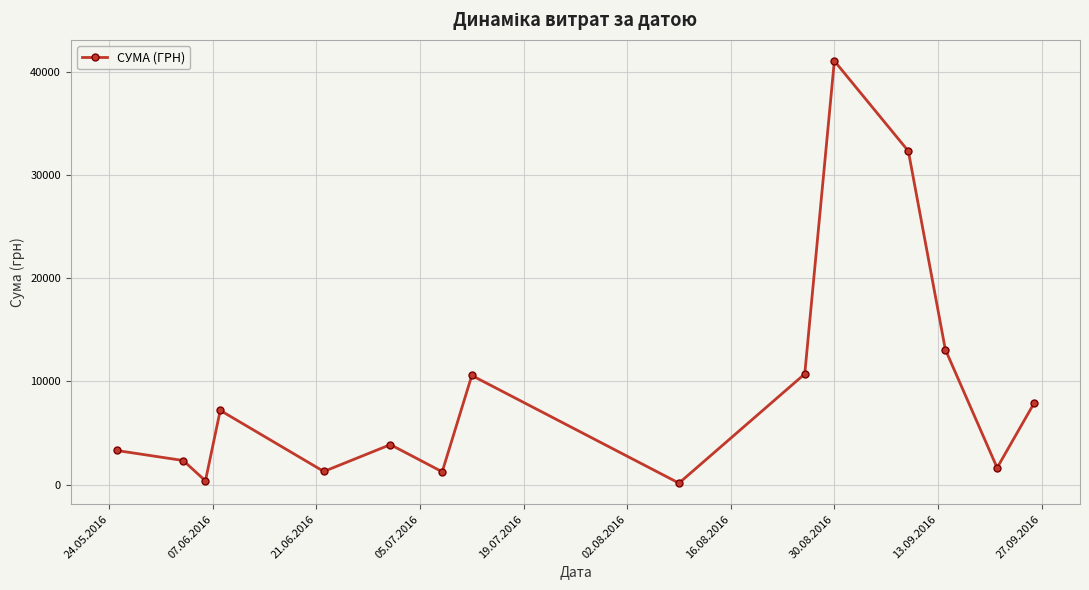

What is the maximum value shown in the chart?

41121.0